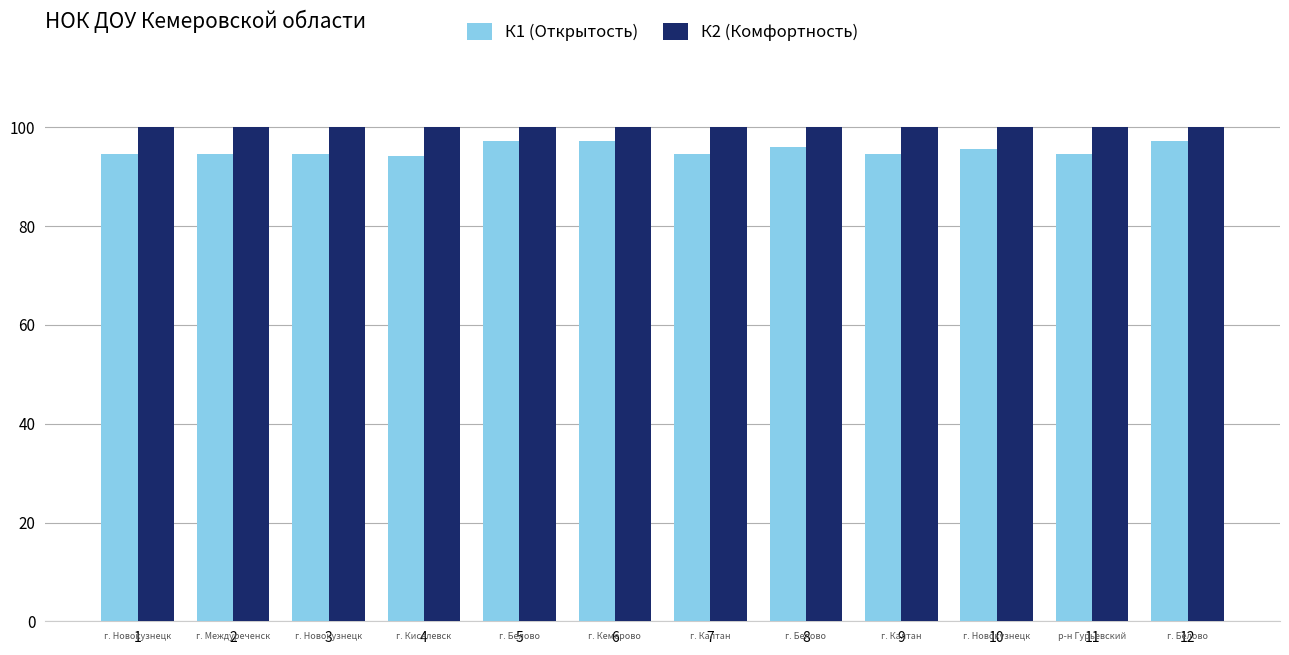

List the series in order of their overall mean, highest first.

К2 (Комфортность), К1 (Открытость)